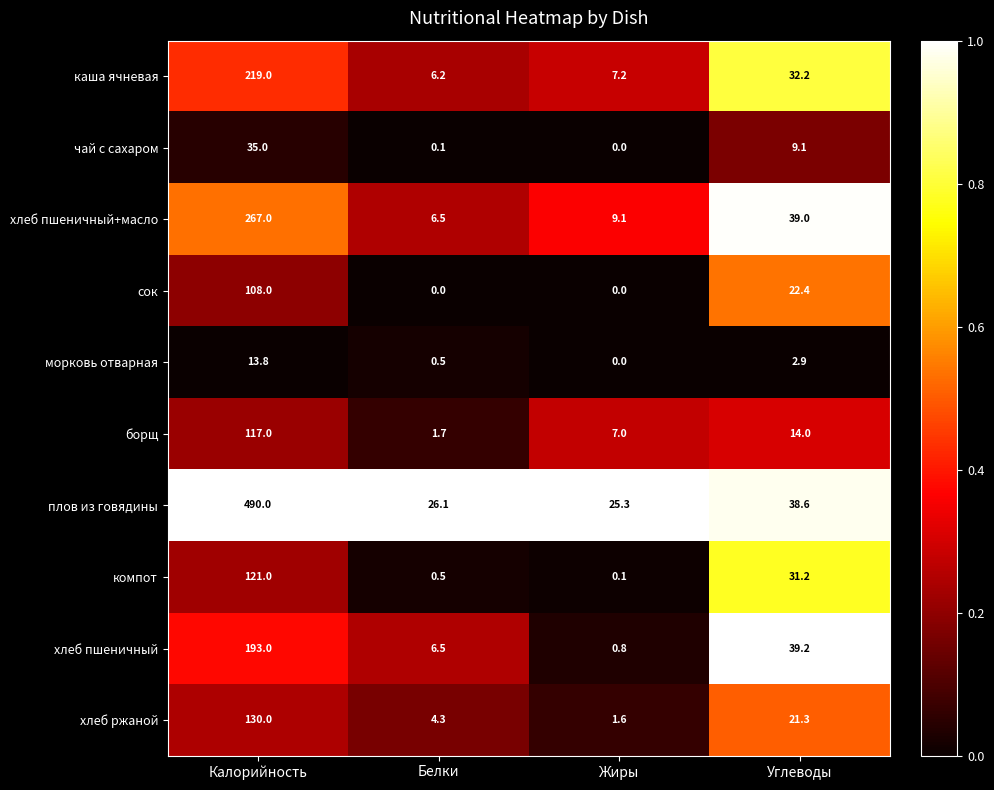

At which label is хлеб пшеничный closest to 96?

Углеводы